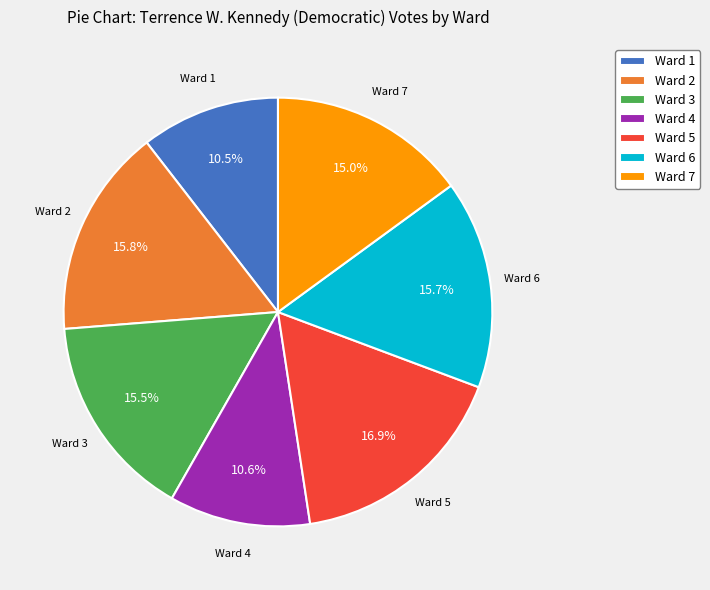

What percentage do Ward 7 and Ward 6 together represent?

30.7%